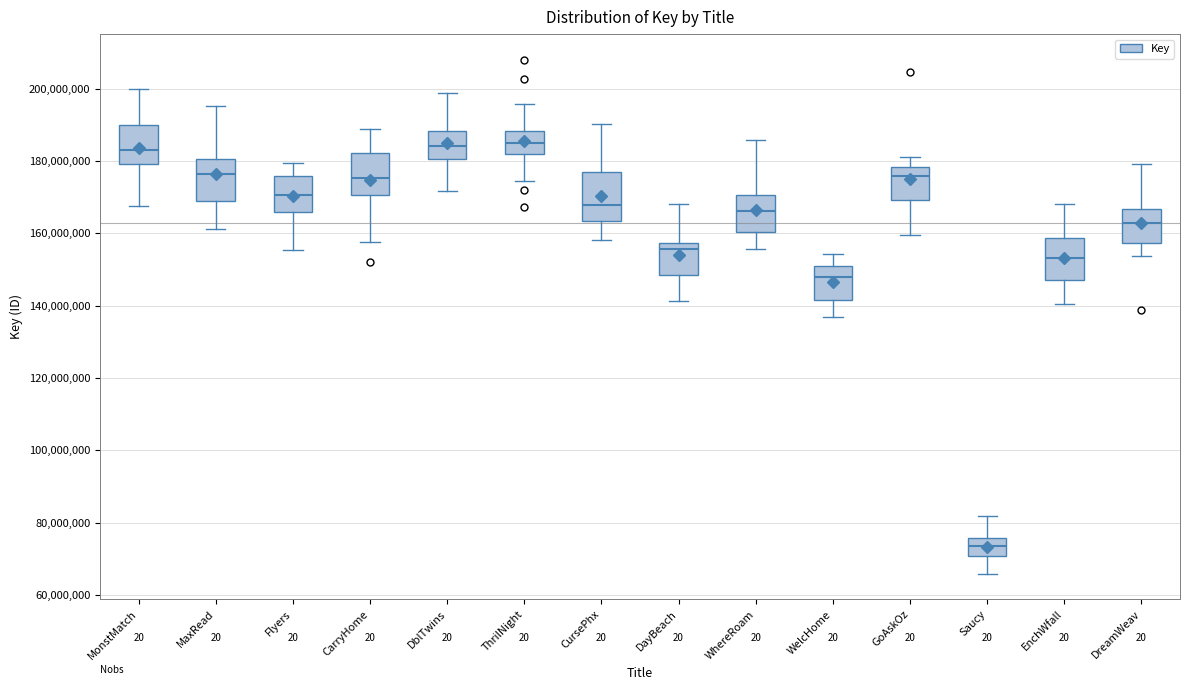

Where does the lower whisker of the box for CursePhx end on the y-axis? The values are not printed on the chart, so give them approximately, as read against the axis.

158000000